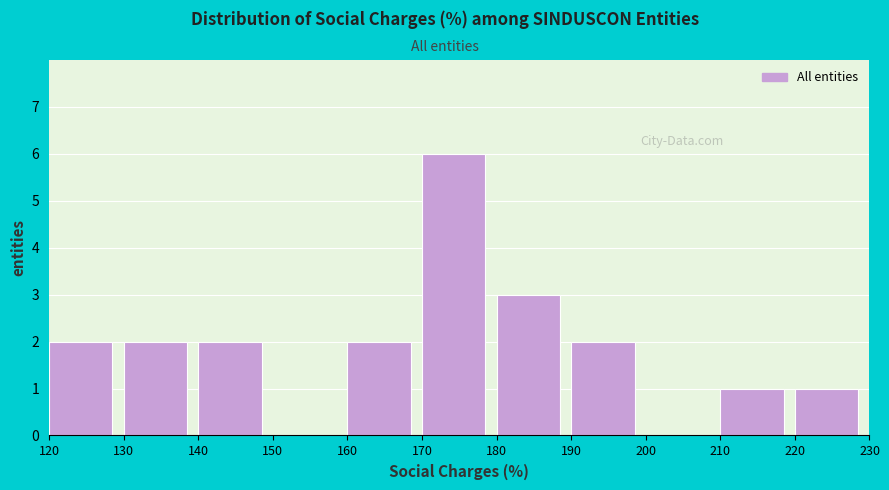

What is the height of the bar covering 170 to 180 on the x-axis? The values are not printed on the chart, so give them approximately, as read against the axis.

6